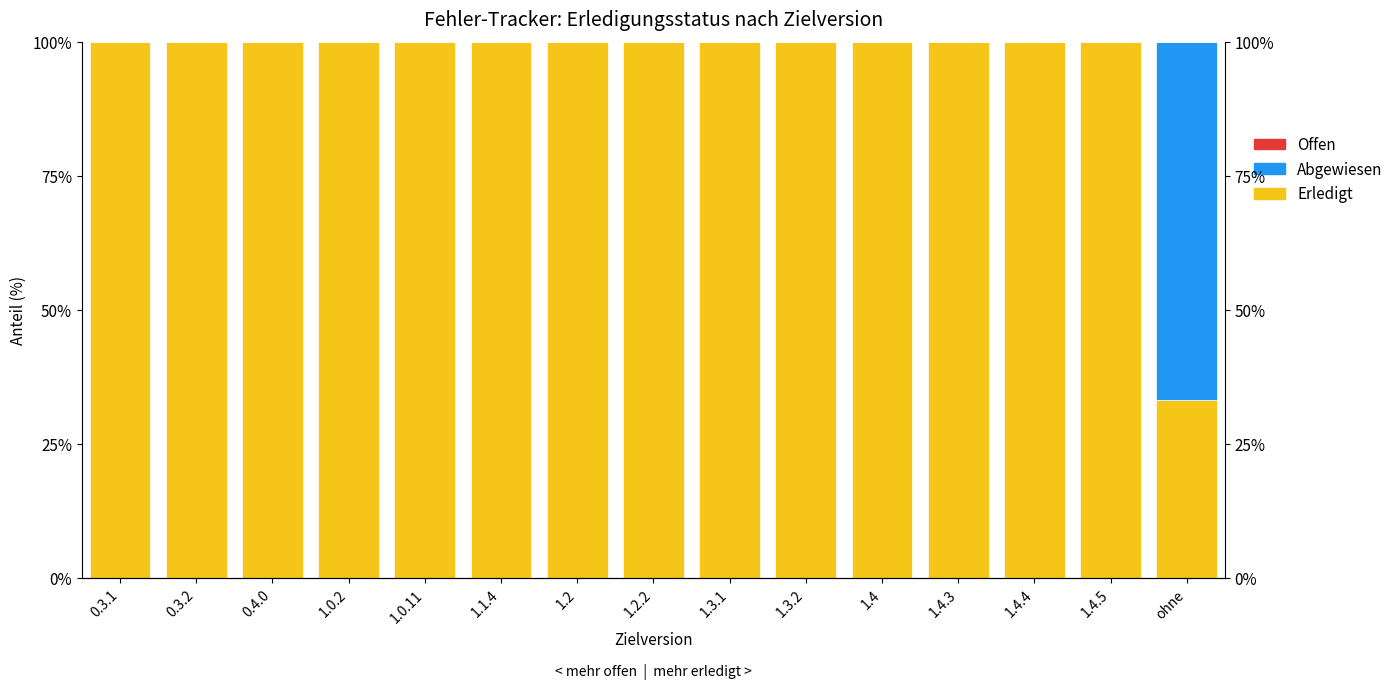

Which series has the largest range (max minus min)?

Abgewiesen